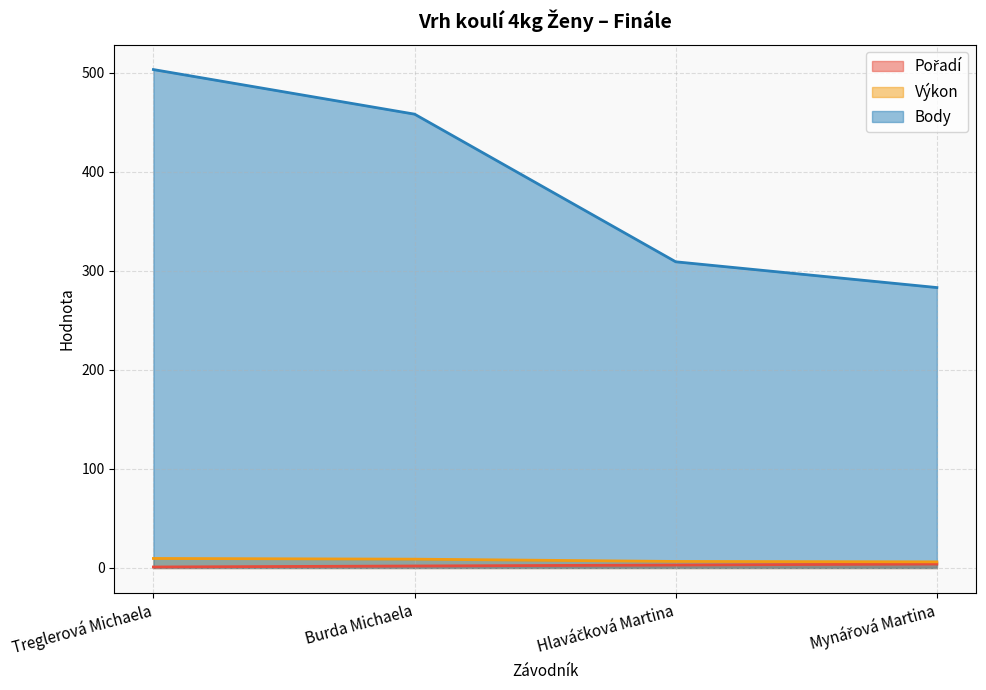

What is the value of the Pořadí point at the 3rd from the left?

3.0